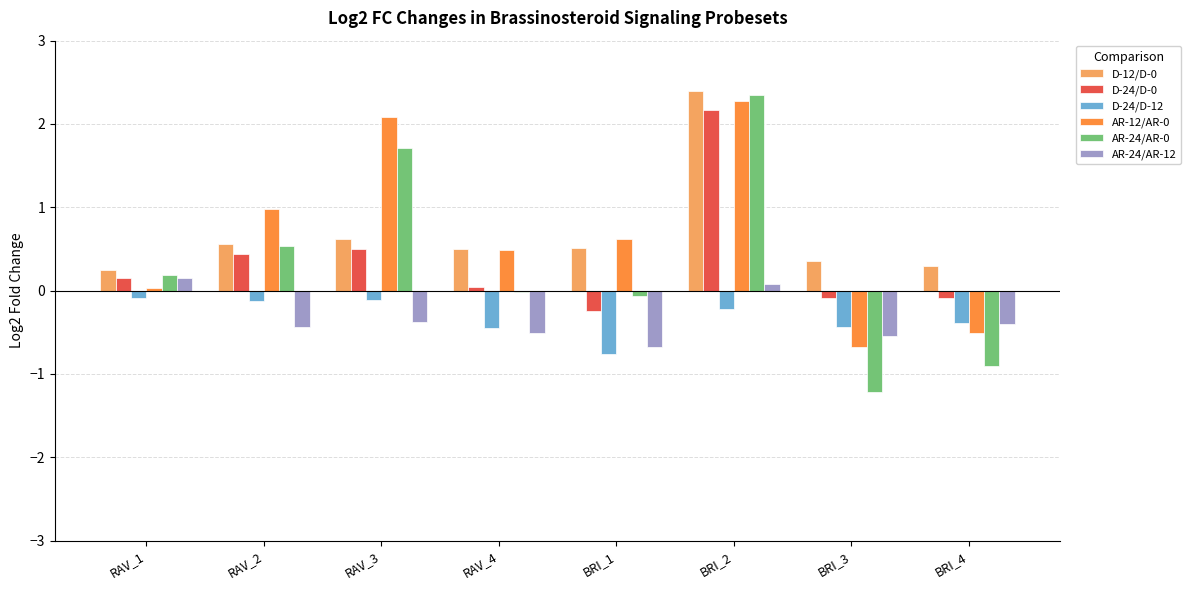

How many groups of bars are there?

8